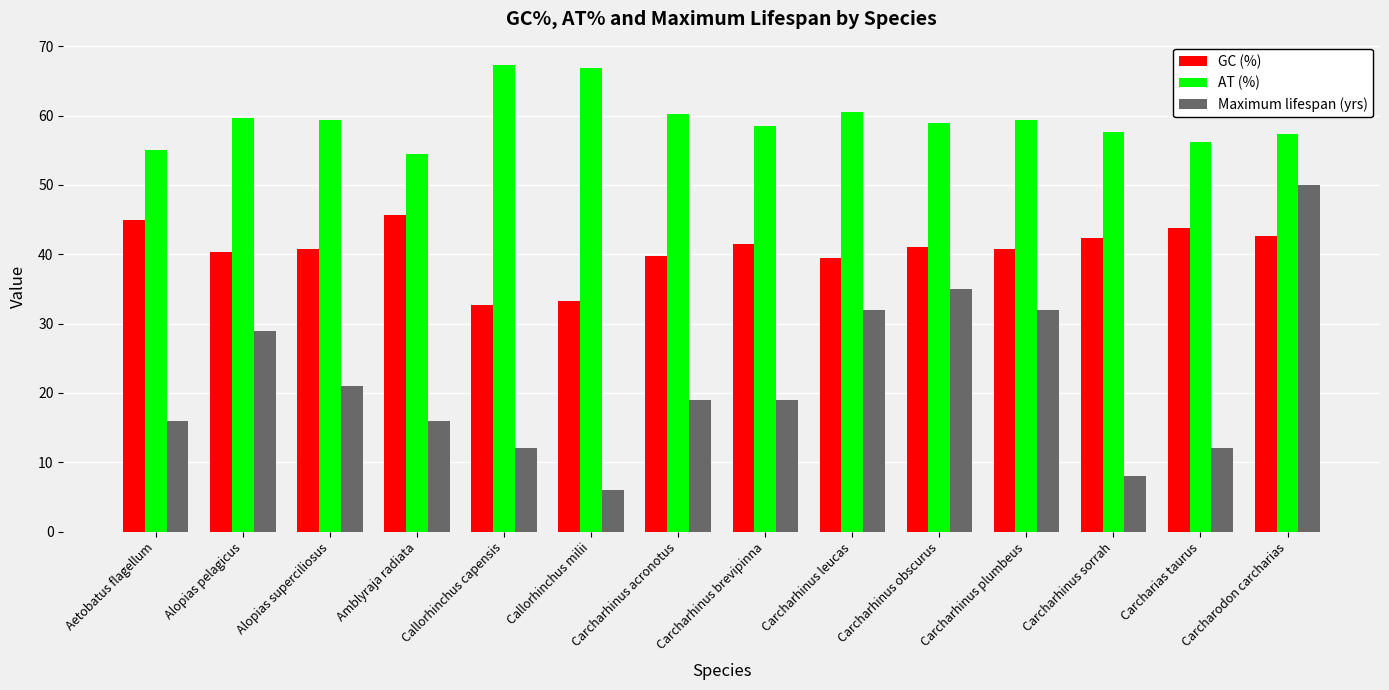

What is the approximate value of GC (%) at Callorhinchus milii?

33.2